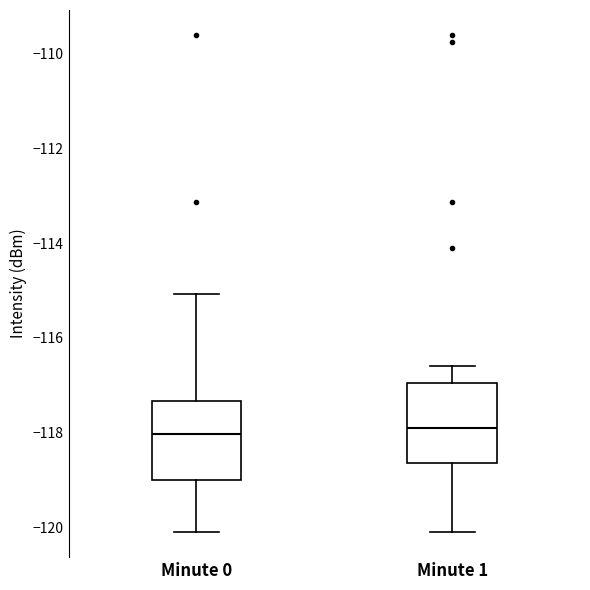

Reading left to right, read every box against the y-axis: the position of its median line, the range the box covers, and the ends of its whiskers. The values are not printed on the chart, so give them approximately, as read against the axis.

Minute 0: median -118.0, box -119.0 to -117.4, whiskers -120.2 to -115.0
Minute 1: median -118.0, box -118.6 to -117.0, whiskers -120.2 to -116.6